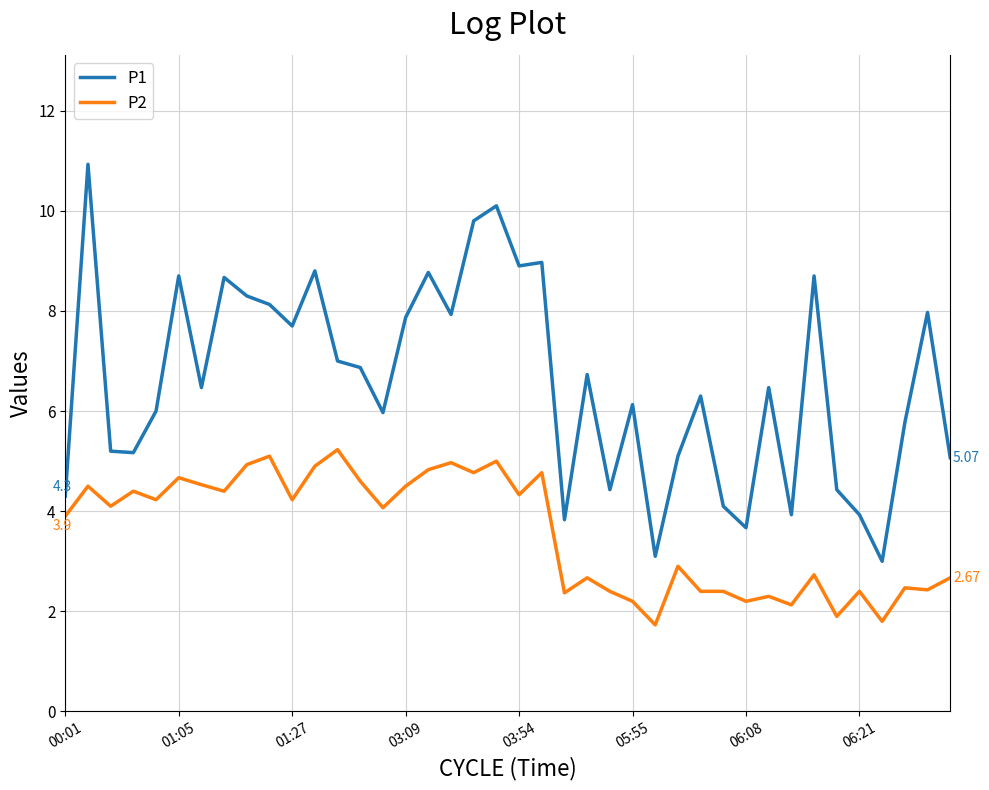

True or false: P1 and P2 intersect in this chart.

False